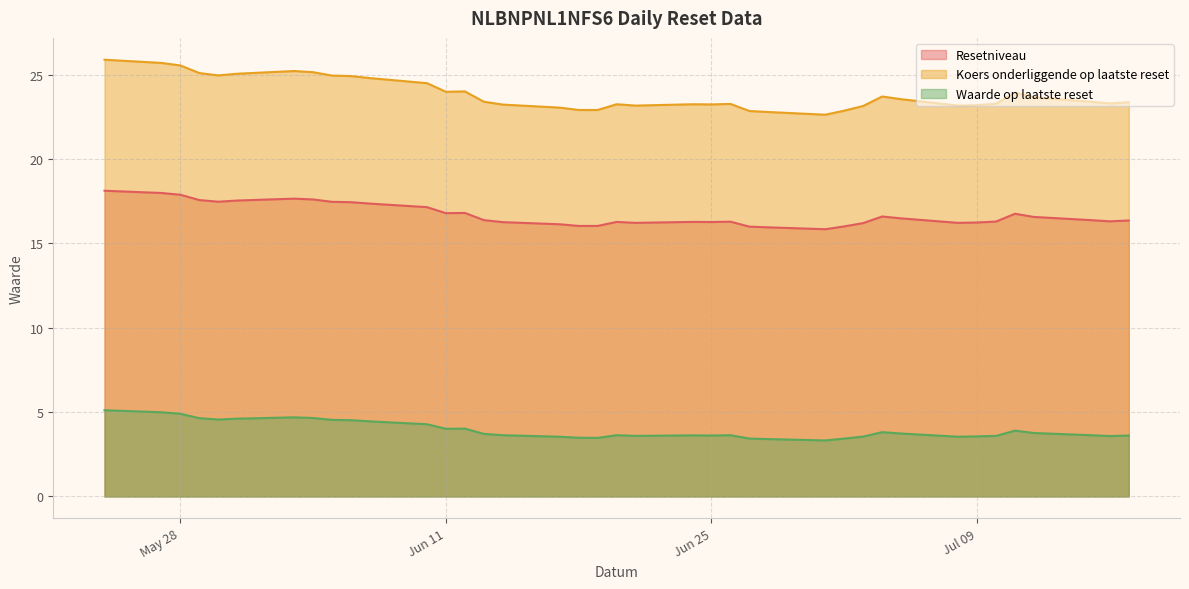

What is the spread (max minus min) of values at 29?

20.4